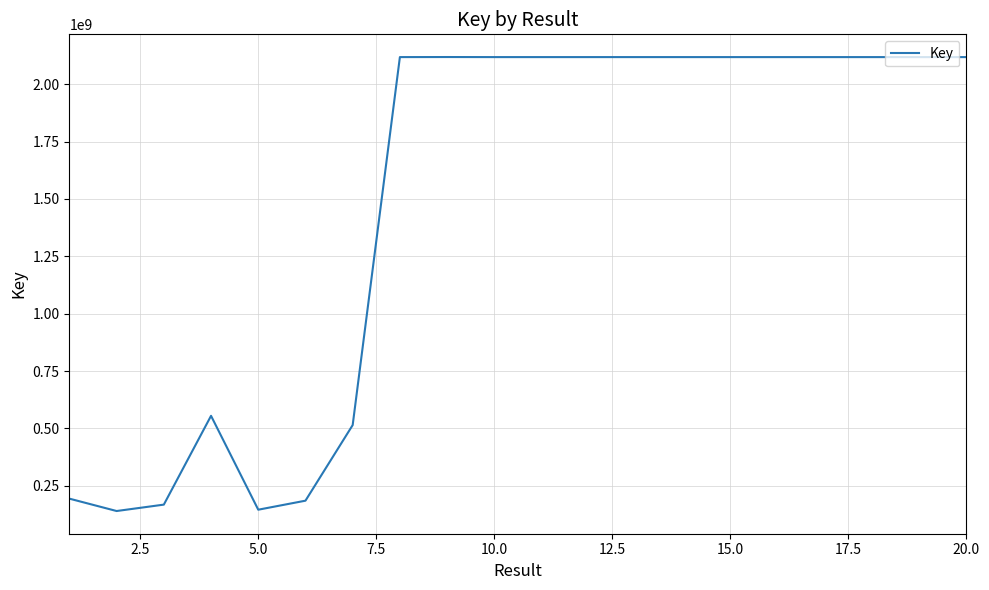

What is the difference between the maximum and minimum values?

1978026427